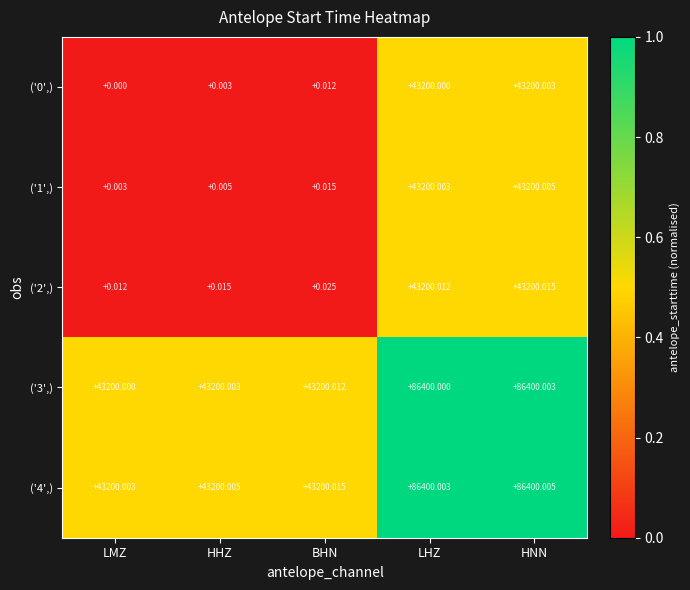

At which category is the sum across all series the highest?

HNN